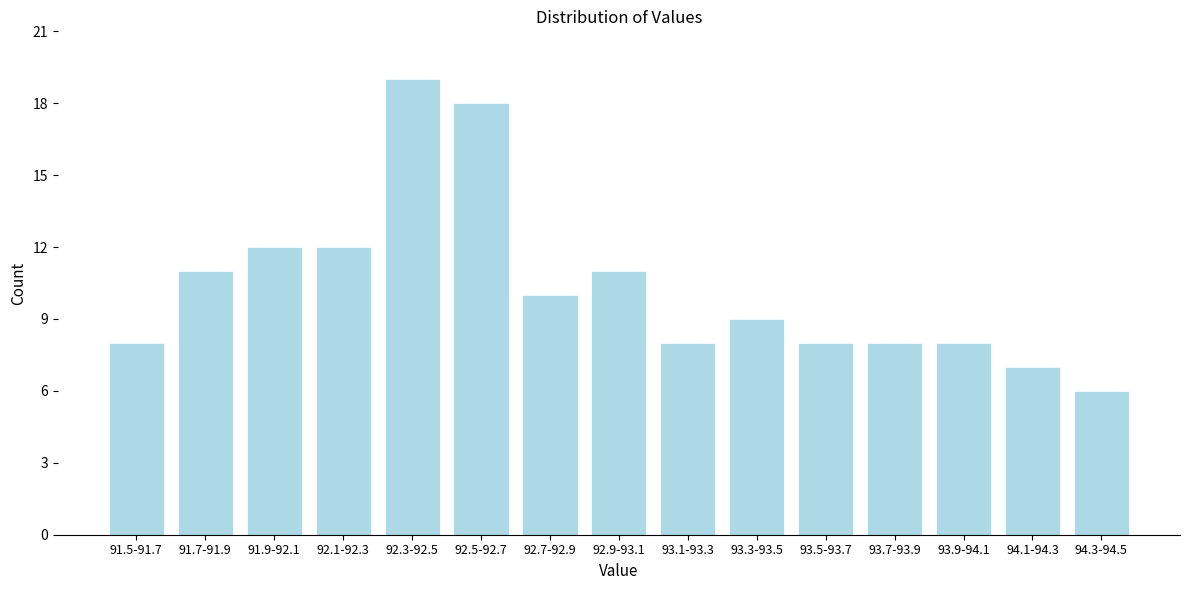

Reading left to right, what are all the values shown in this chart?

8	11	12	12	19	18	10	11	8	9	8	8	8	7	6